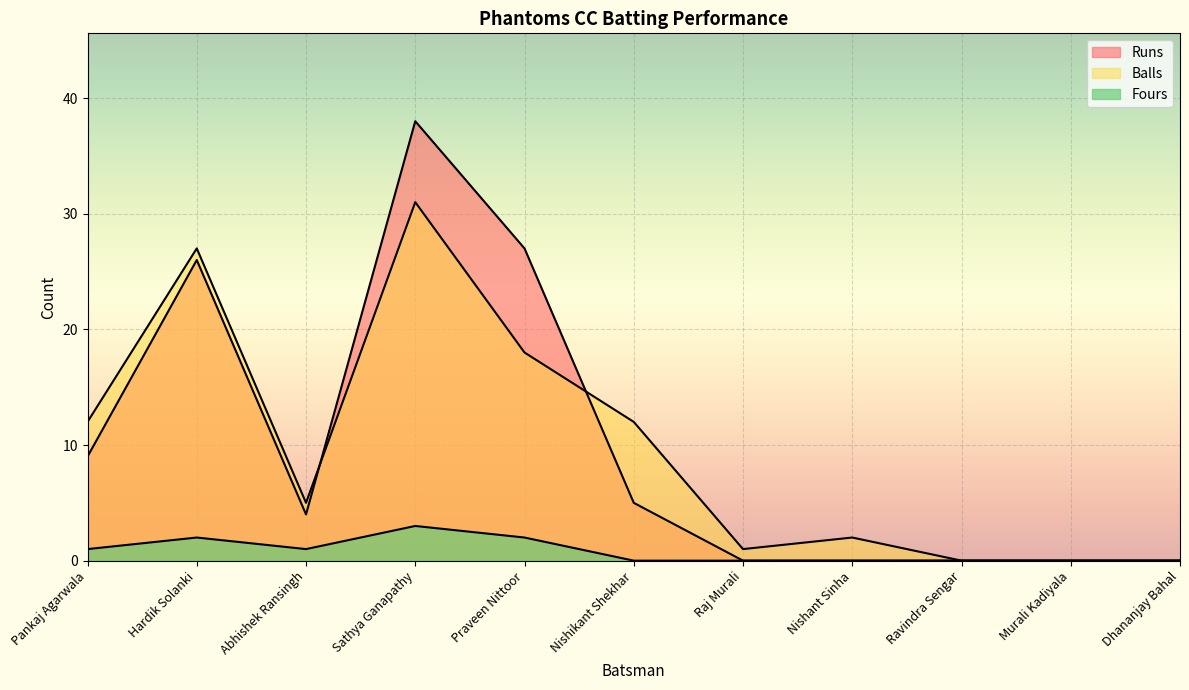

Which category has the lowest value in the Runs series?

Raj Murali